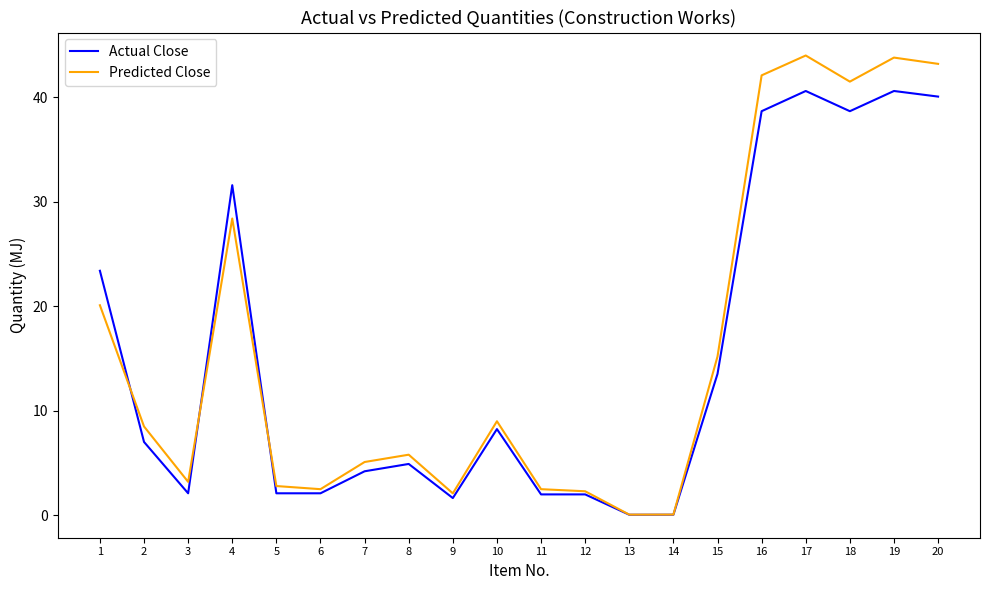

What is the spread (max minus min) of values at 1?

3.3